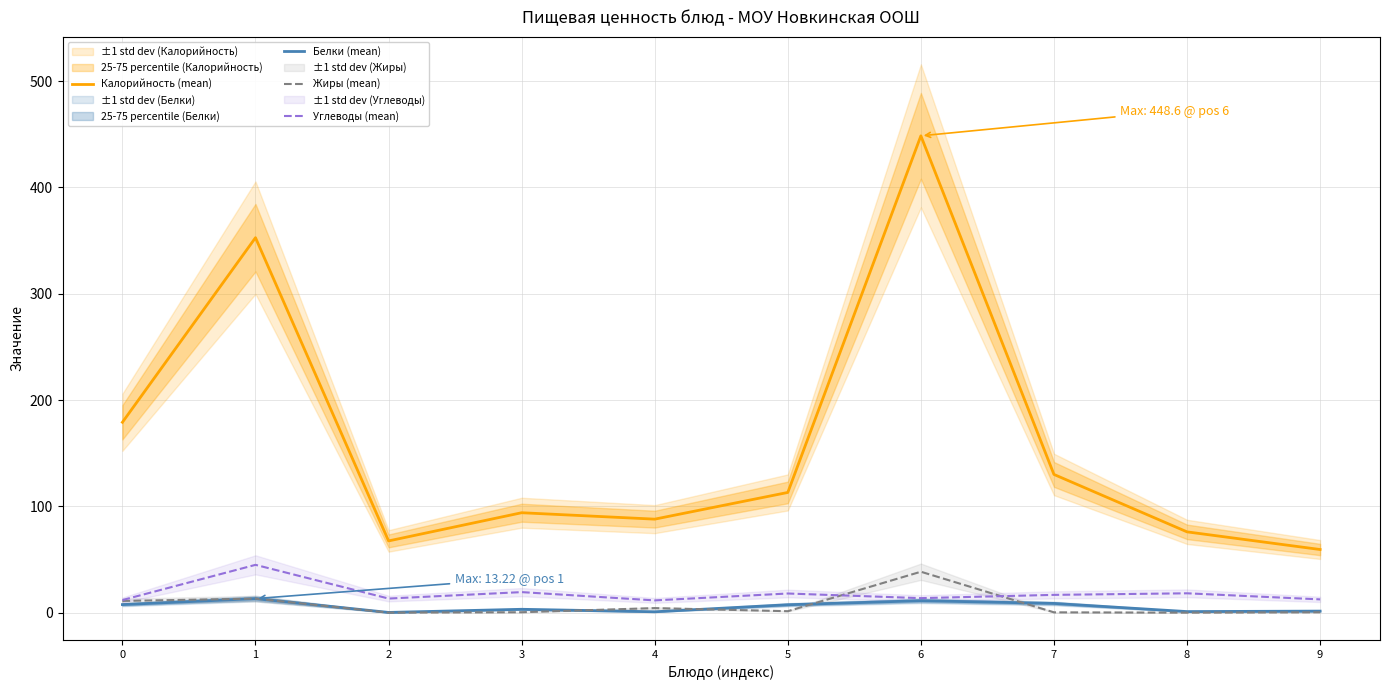

How many interior local peaks does the Калорийность (mean) series have?

3